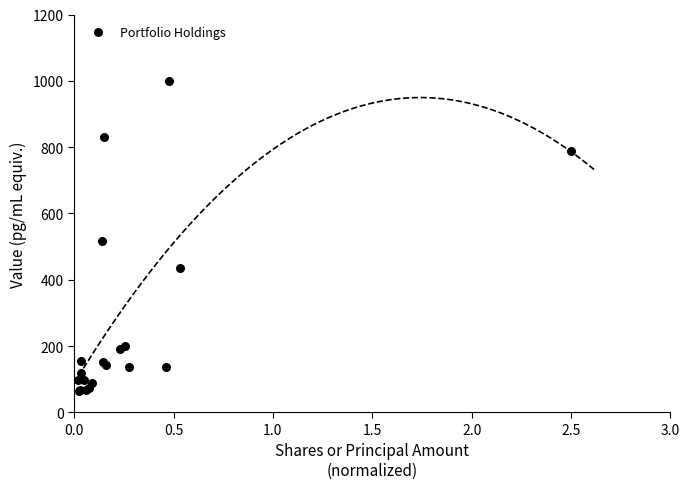

What Y value in the scatter plot is closest to 532?

515.7